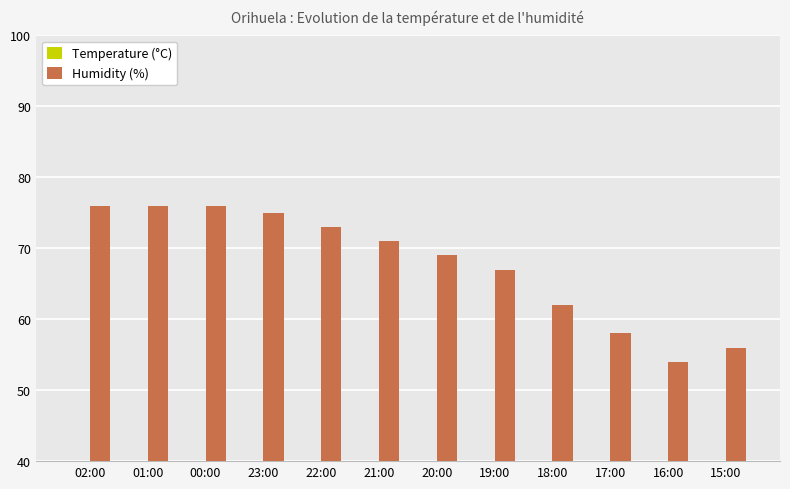

What is the average value of the Humidity (%) series?

67.8